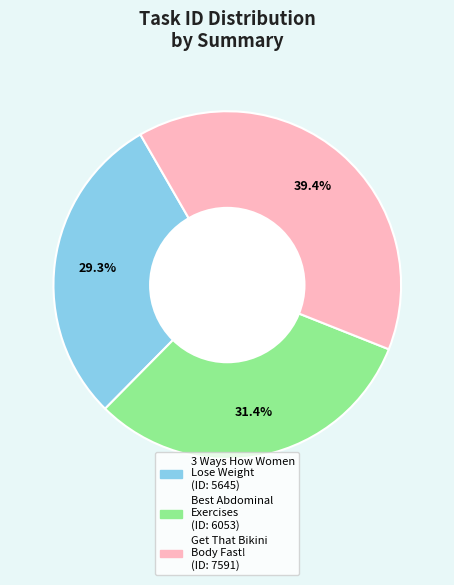

Is there any slice that represents more than half of the pie?

No